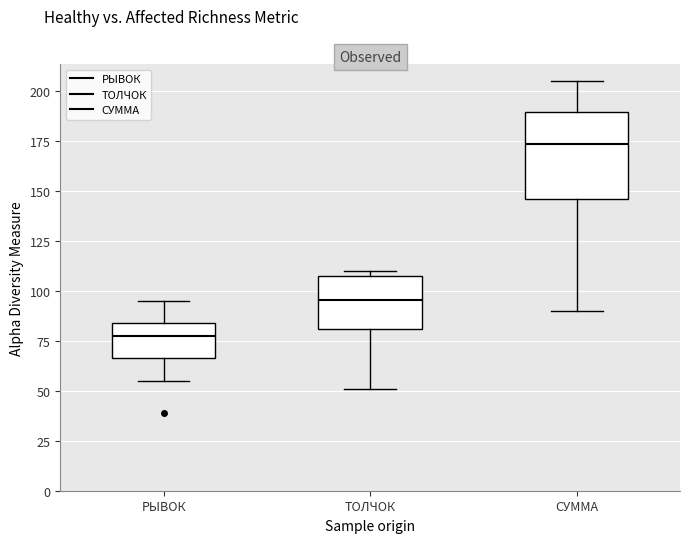

Which box's median line is the highest?

СУММА